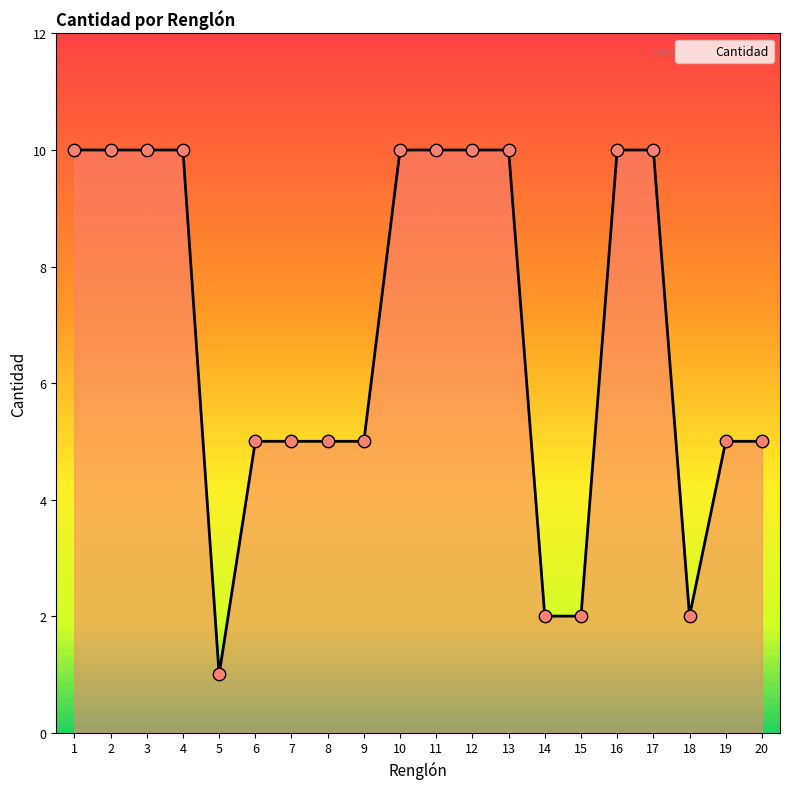

What is the ratio of the value at 2 to the value at 20?

2.0